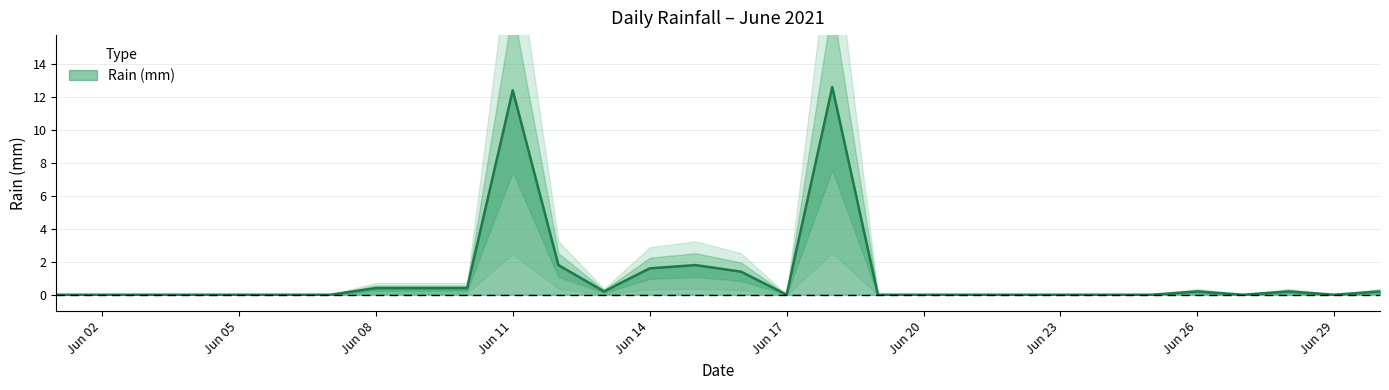

Is it true that the value at Jun 05 is -8.7?

False